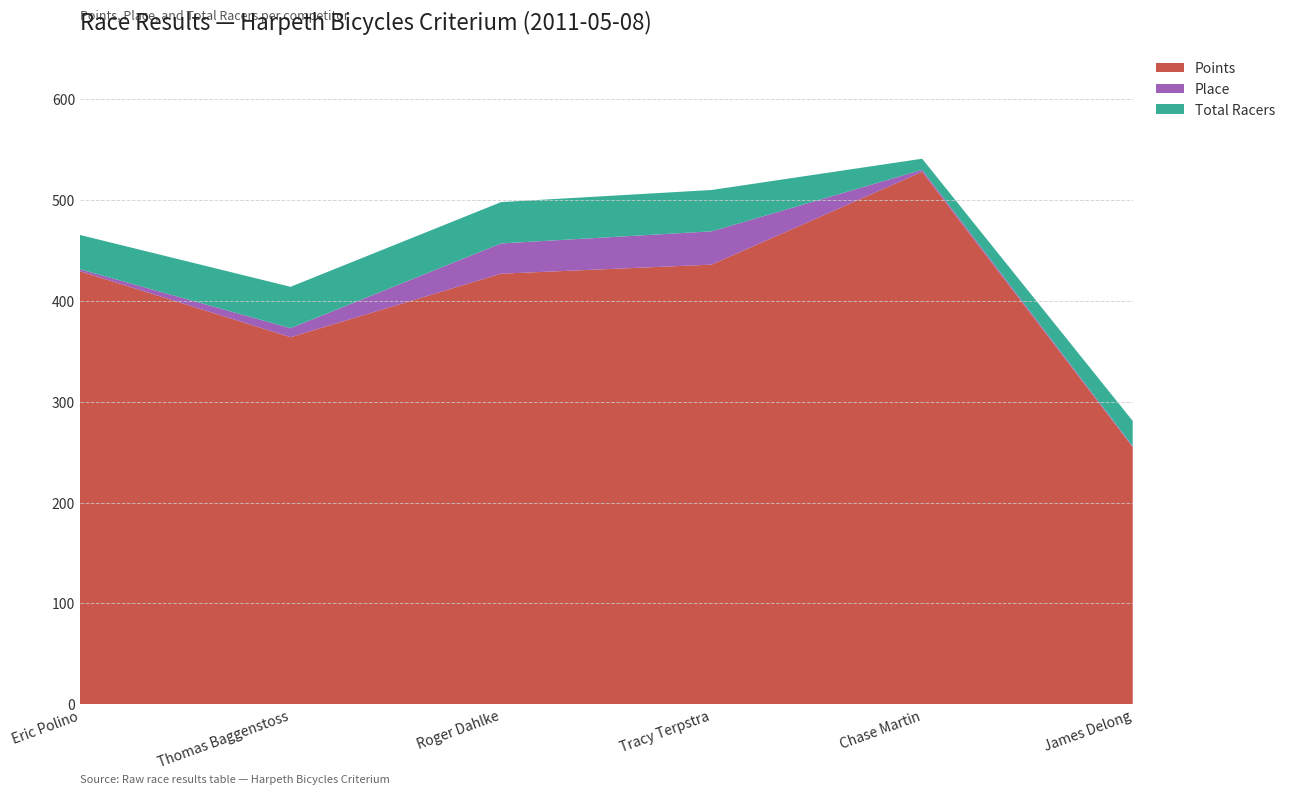

Reading left to right, extract all data points from this chart.

Points: 429.4	364.0	427.0	436.0	528.0	255.0
Place: 2.0	9.0	30.0	33.0	2.0	1.0
Total Racers: 34.0	41.0	41.0	41.0	11.0	25.0